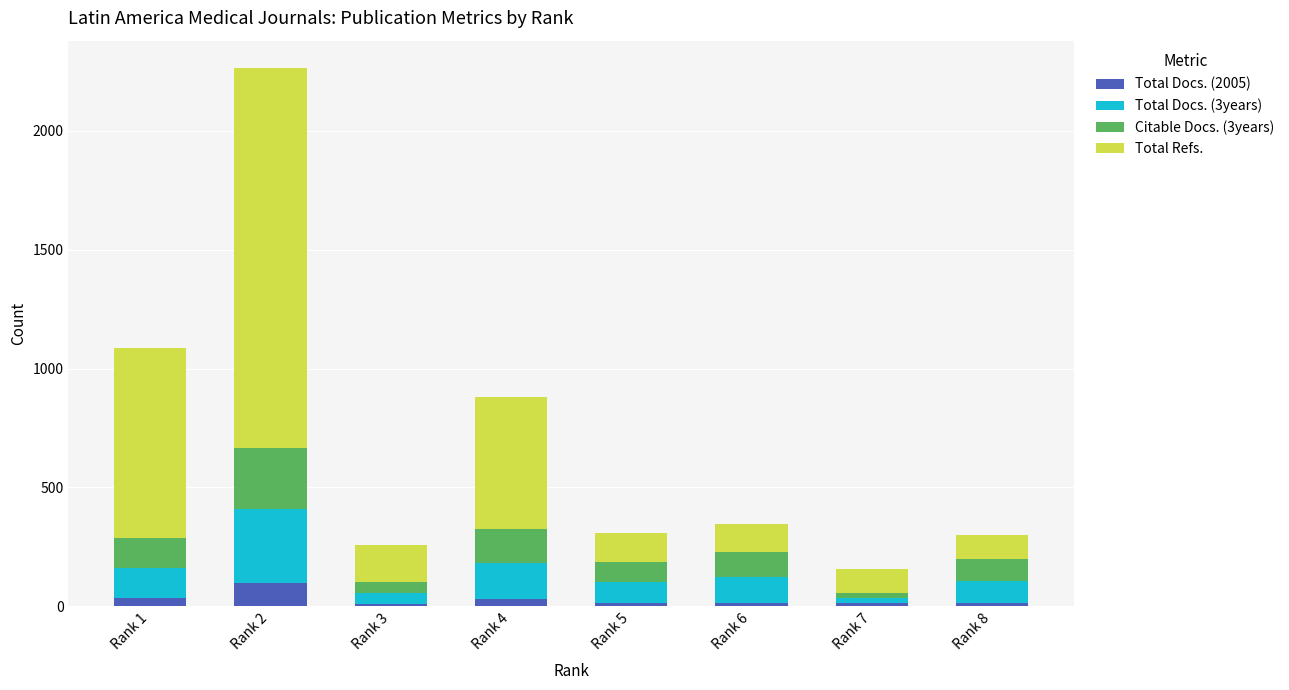

Are the bars horizontal?

No